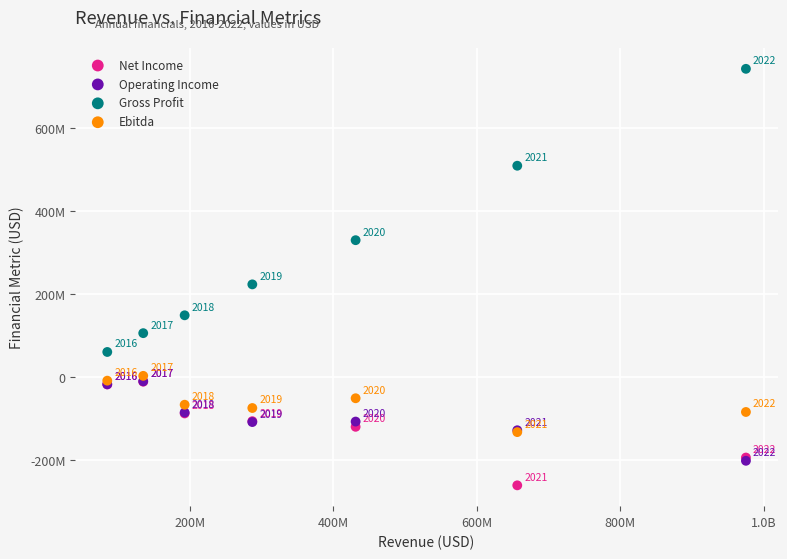

Which series contains the lowest Y value?

Net Income